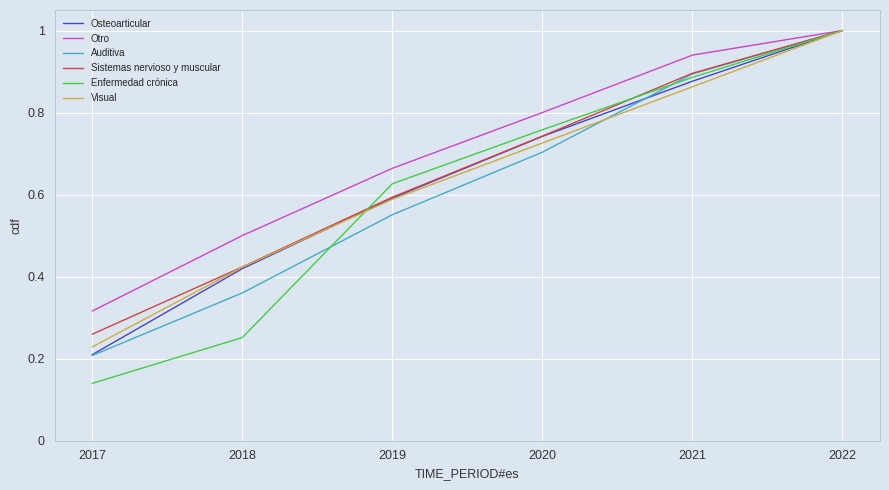

What is the sum of all Visual values?

3.8